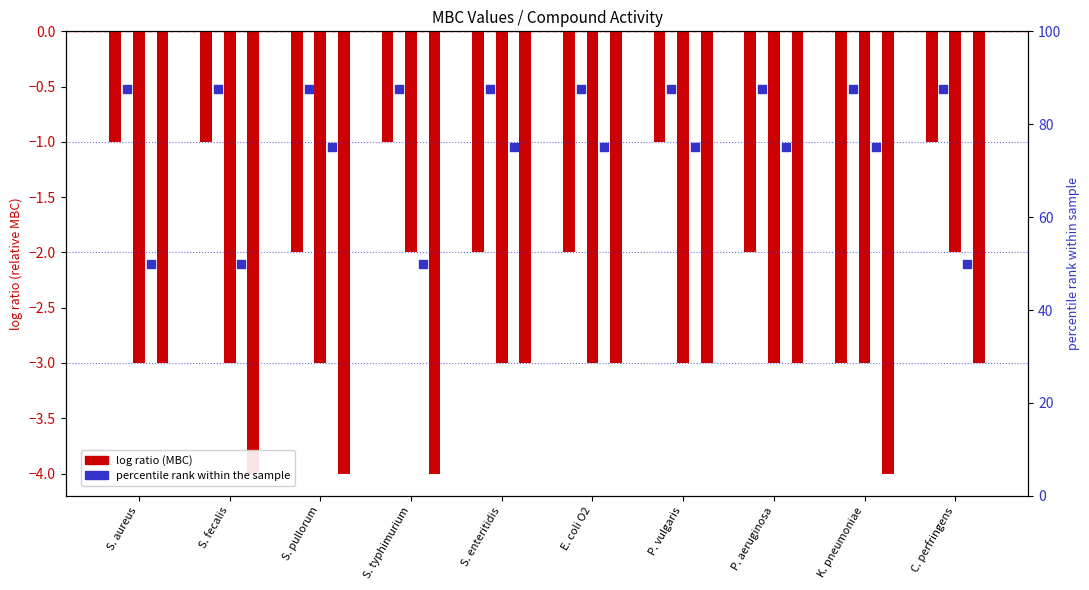

What is the total value across all series at P. aeruginosa?

154.5